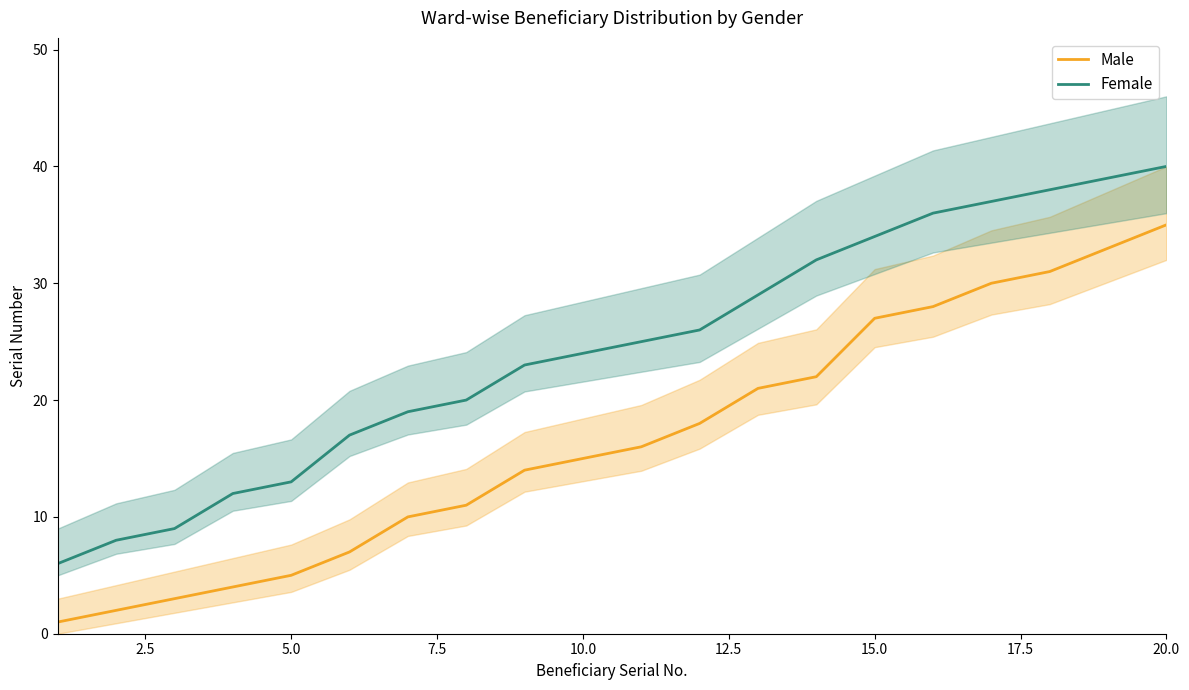

How many distinct data groups are displayed?

2